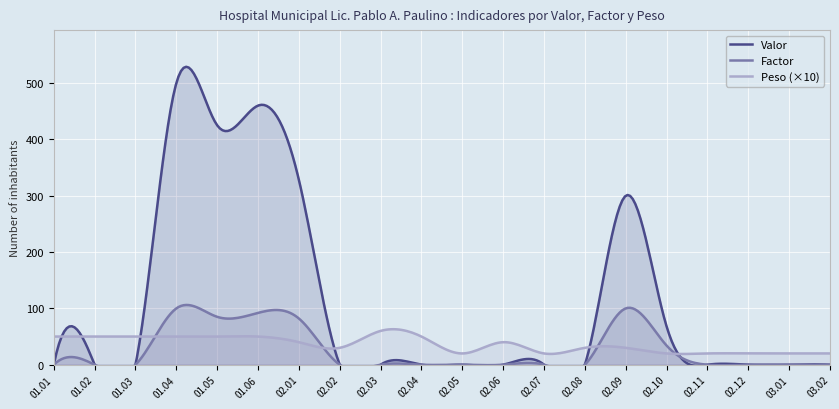

Which series has the largest range (max minus min)?

Valor